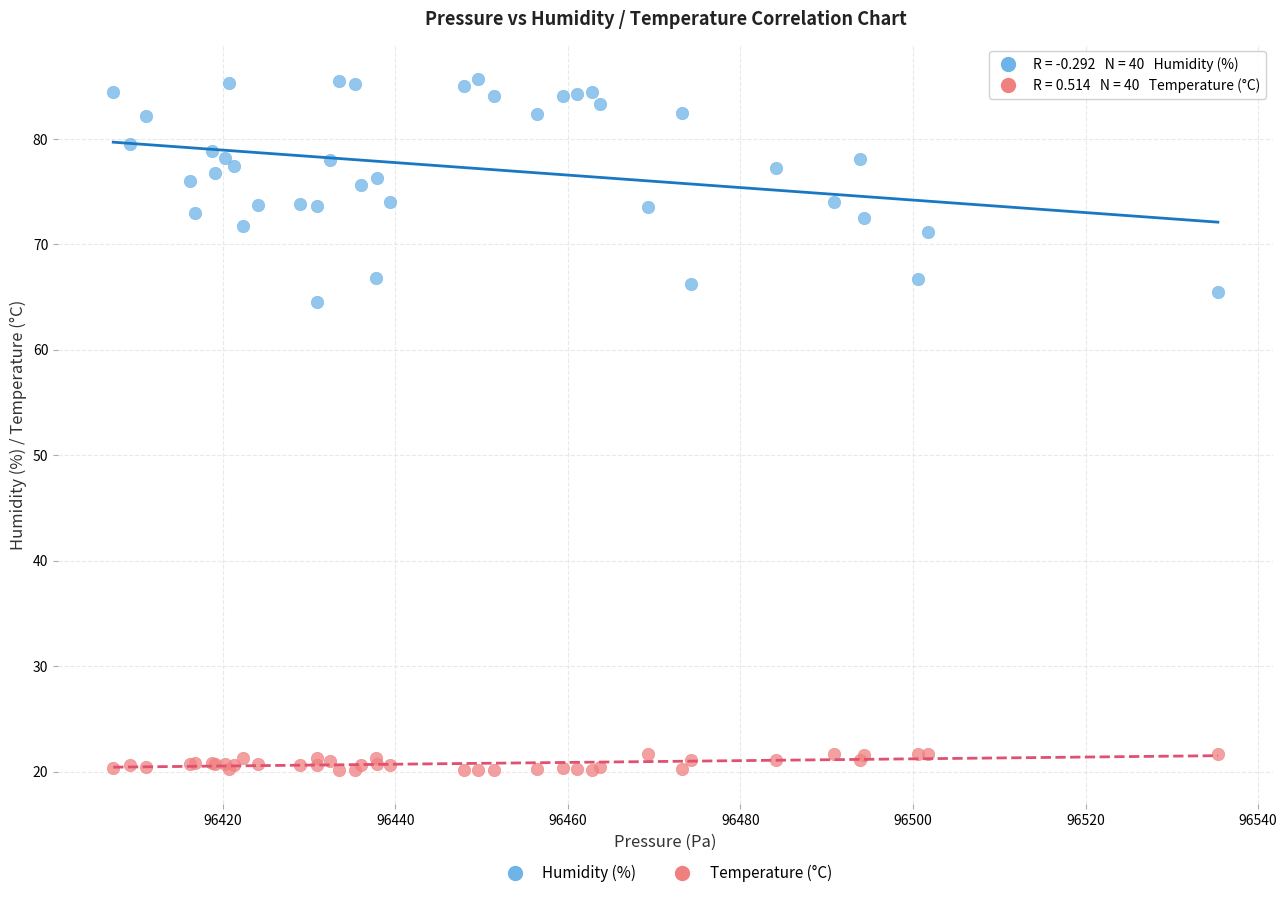

Which series contains the lowest Y value?

Temperature (°C)